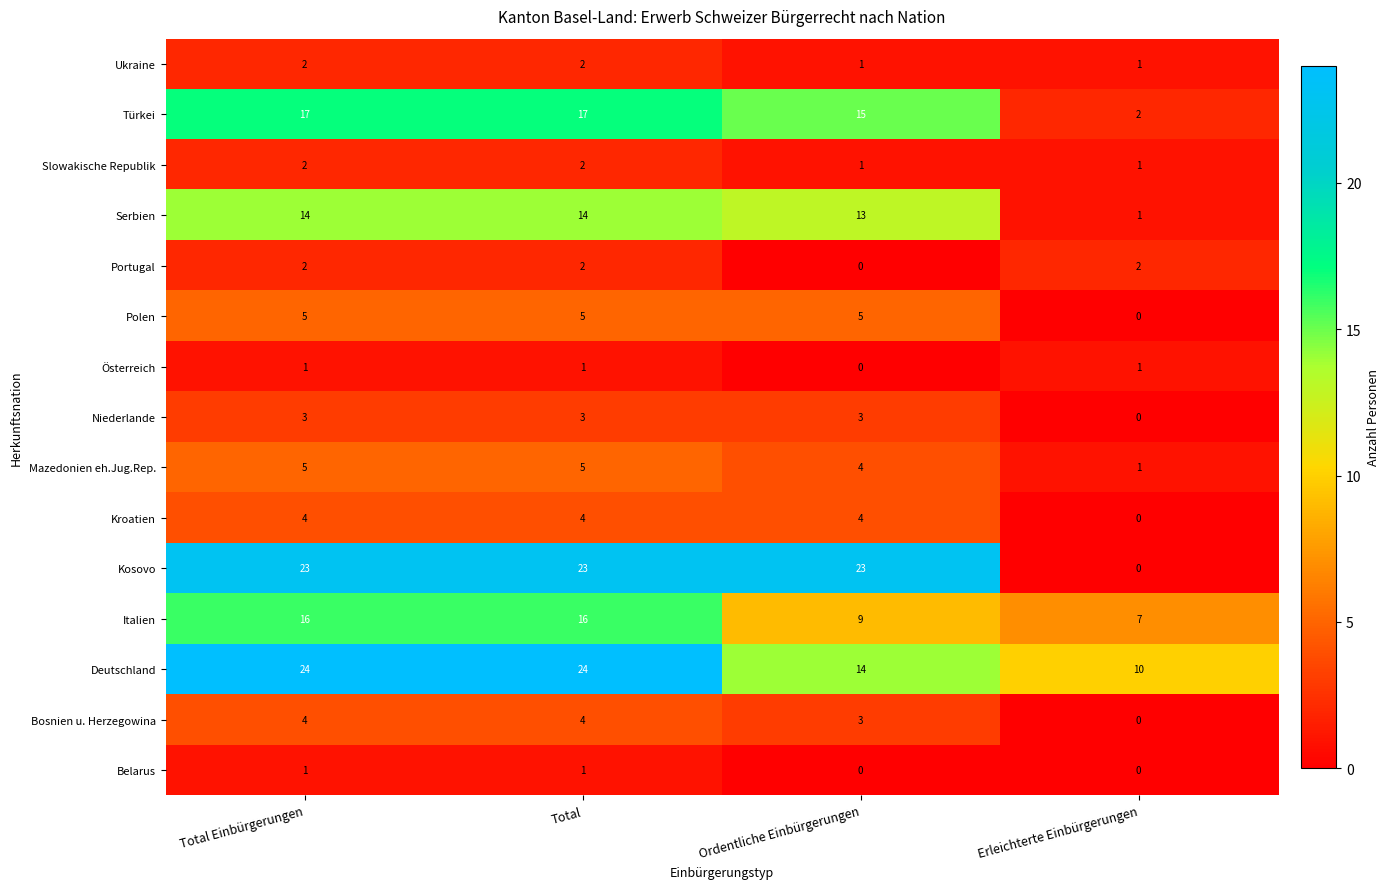

Is it true that Serbien equals 14 at Total?

True